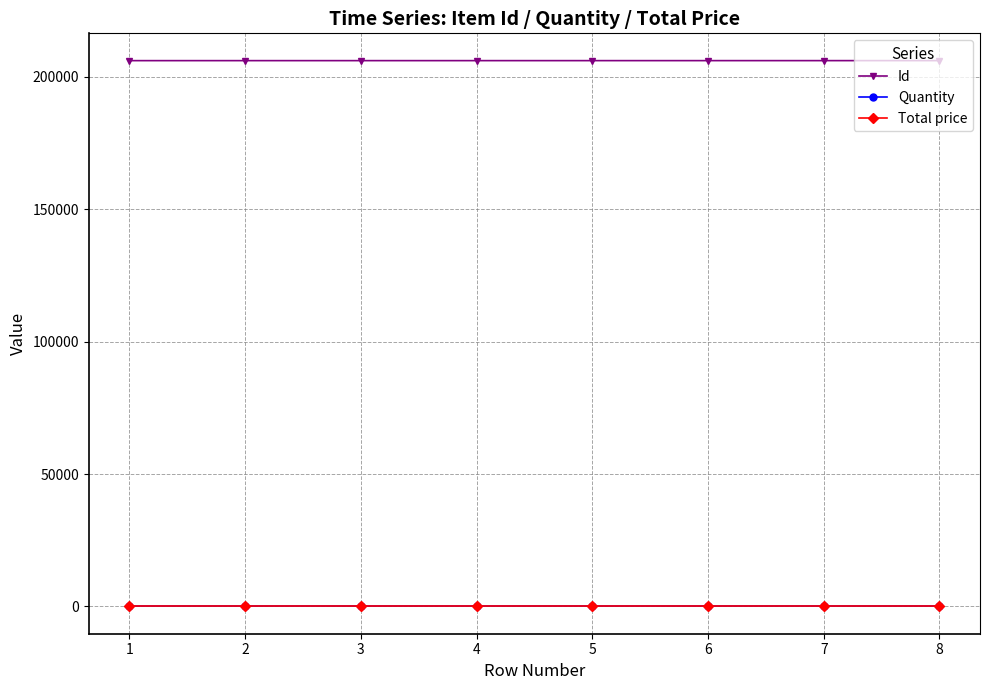

What are all the series names shown in the legend?

Id, Quantity, Total price